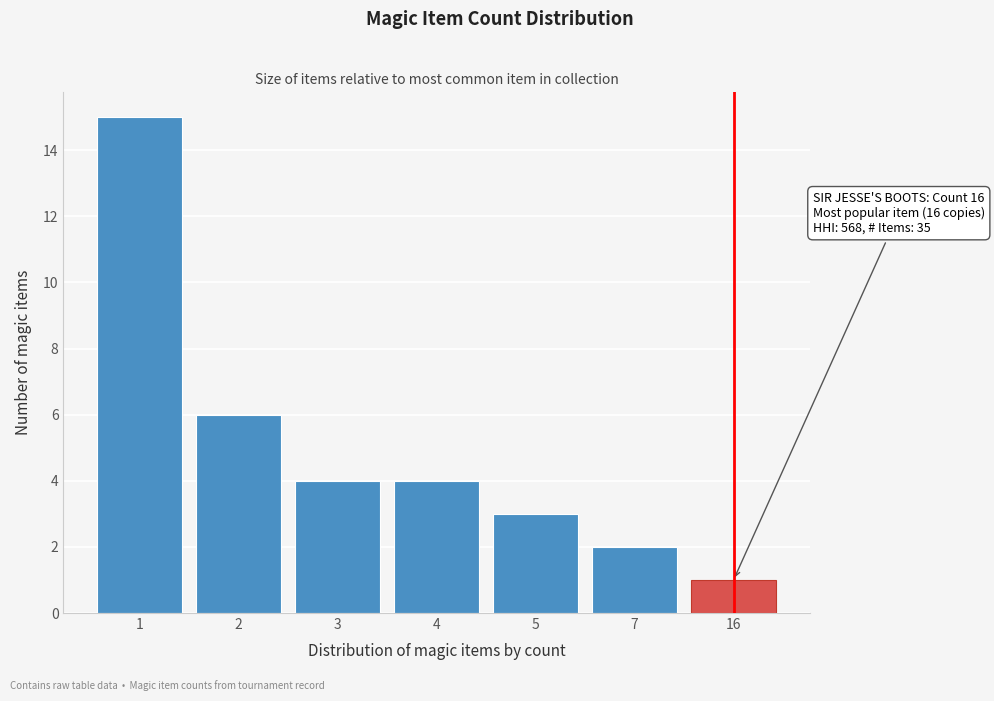

Reading left to right, list all the values displayed in this chart.

15	6	4	4	3	2	1